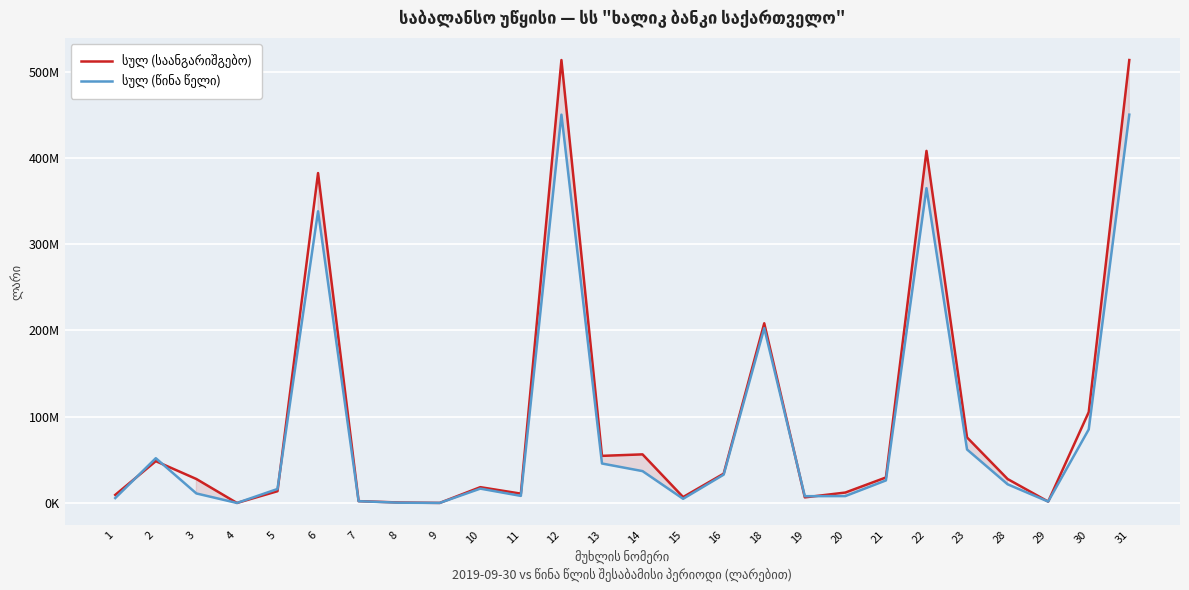

Read the სულ (წინა წელი) value at 28, to the nearest 50.

21653450